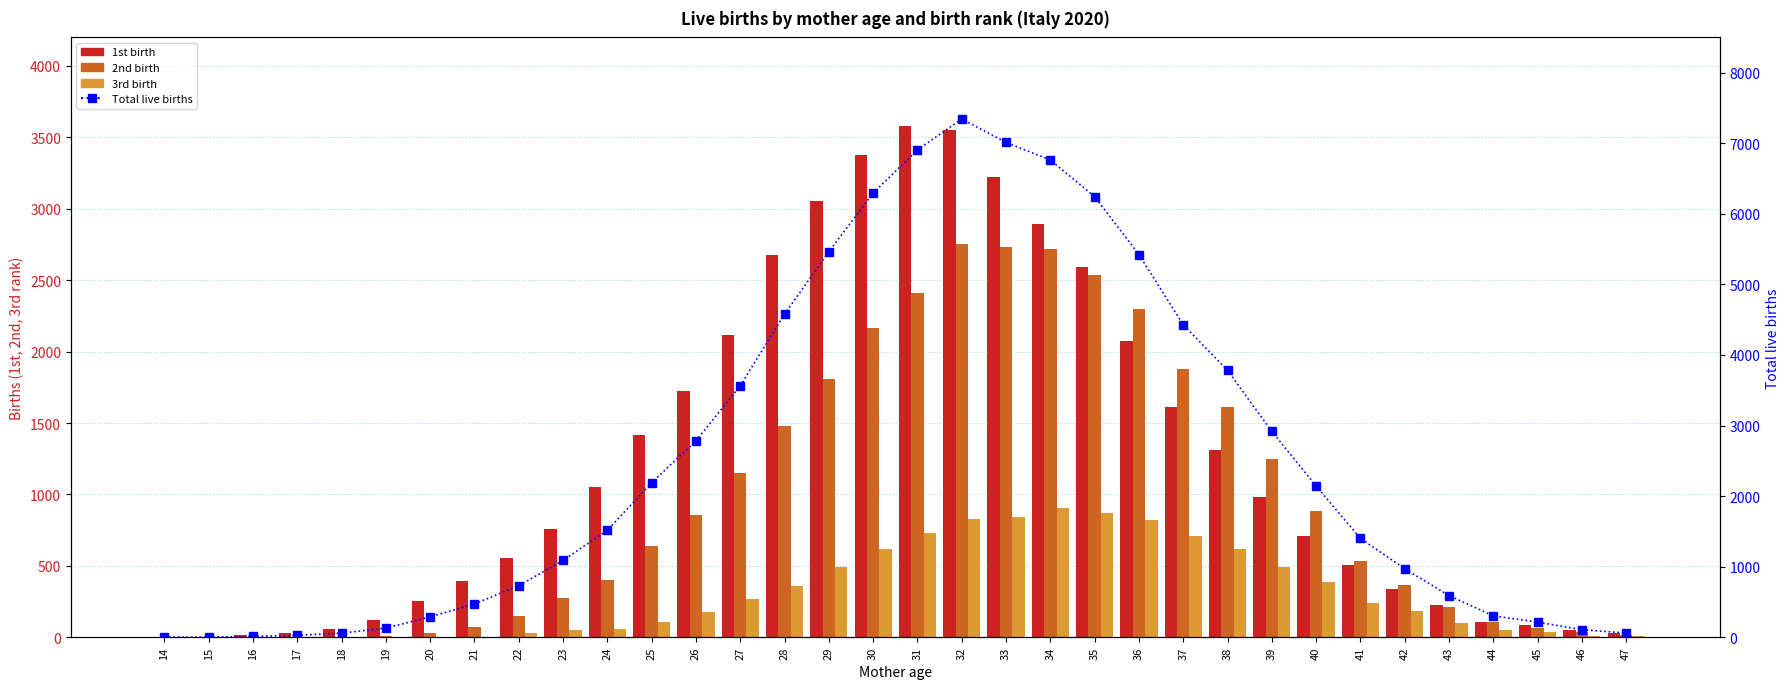

What is the value of the 2nd birth bar at the 29th from the left?

369